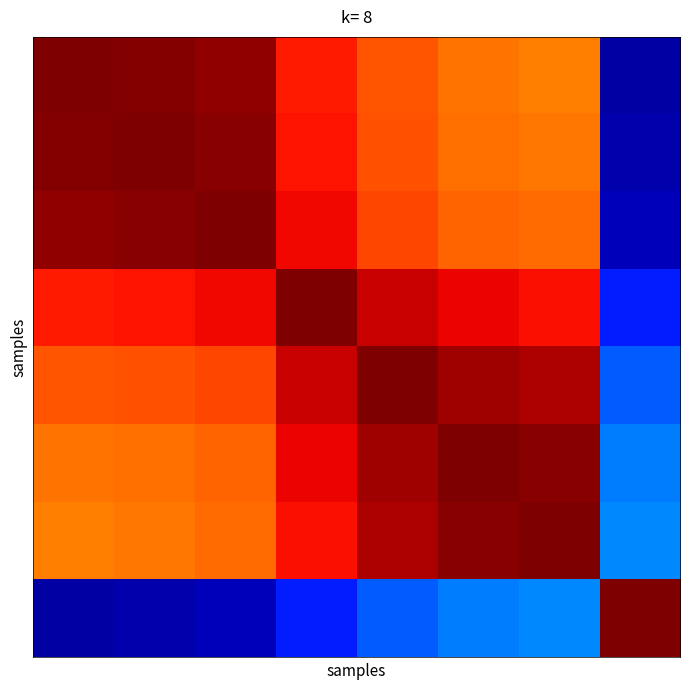

At which category is the sum across all series the highest?

3